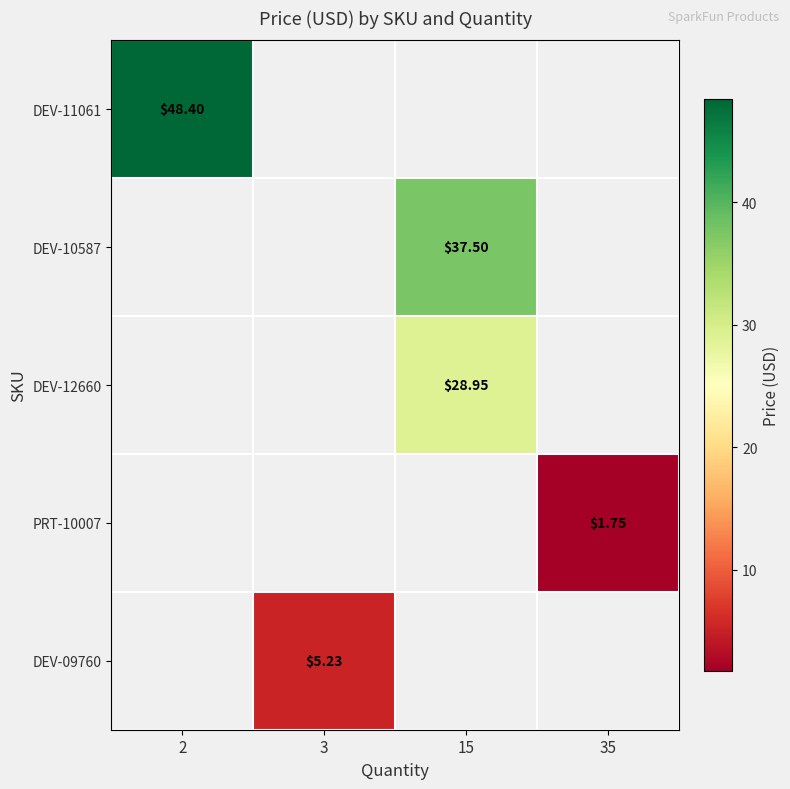

List the series in order of their peak value, highest first.

DEV-11061, DEV-10587, DEV-12660, PRT-10007, DEV-09760